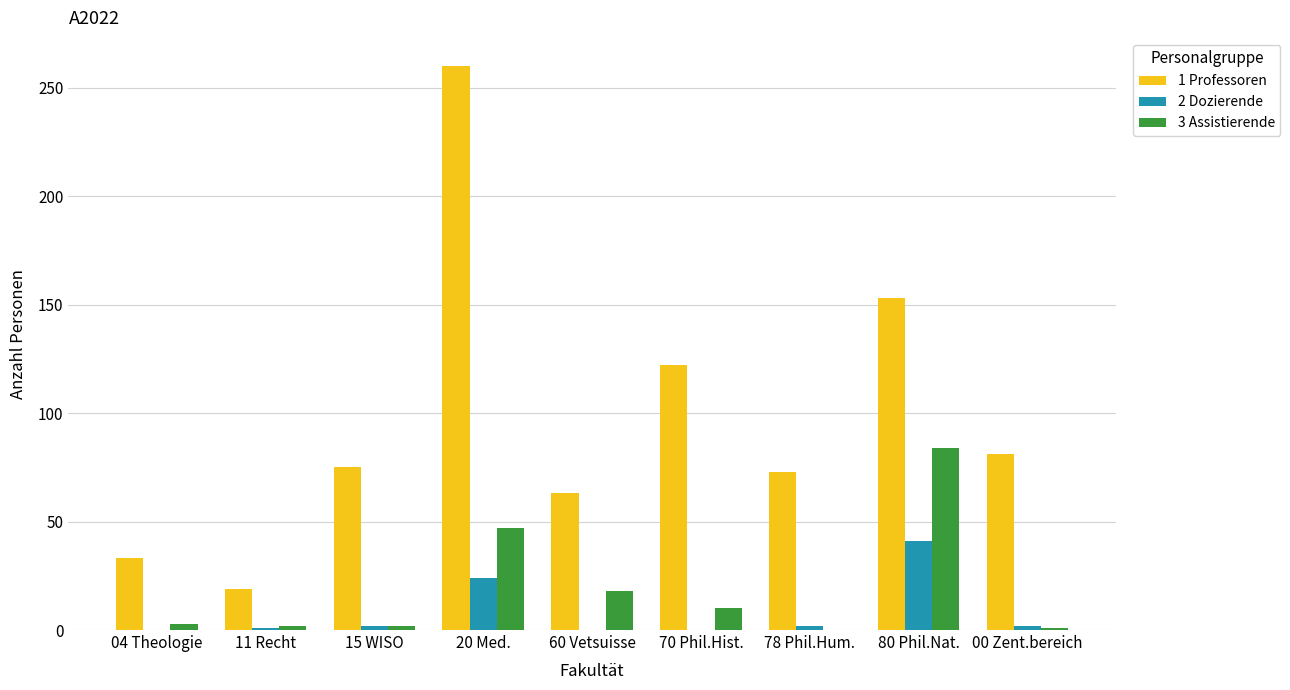

Is the value of 1 Professoren at 70 Phil.Hist. greater than the value of 2 Dozierende at 70 Phil.Hist.?

Yes